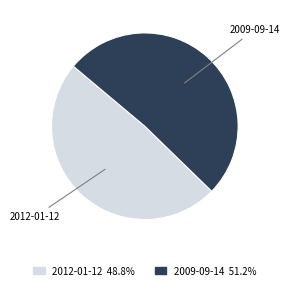

Is there a majority slice in this chart?

Yes